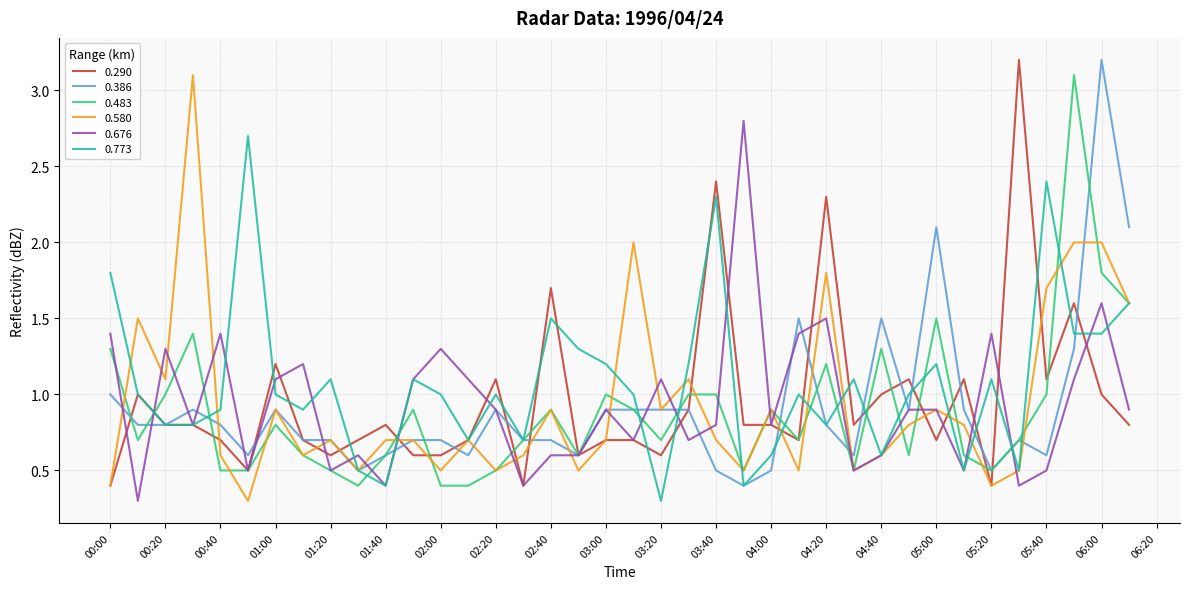

What are all the series names shown in the legend?

0.290, 0.386, 0.483, 0.580, 0.676, 0.773